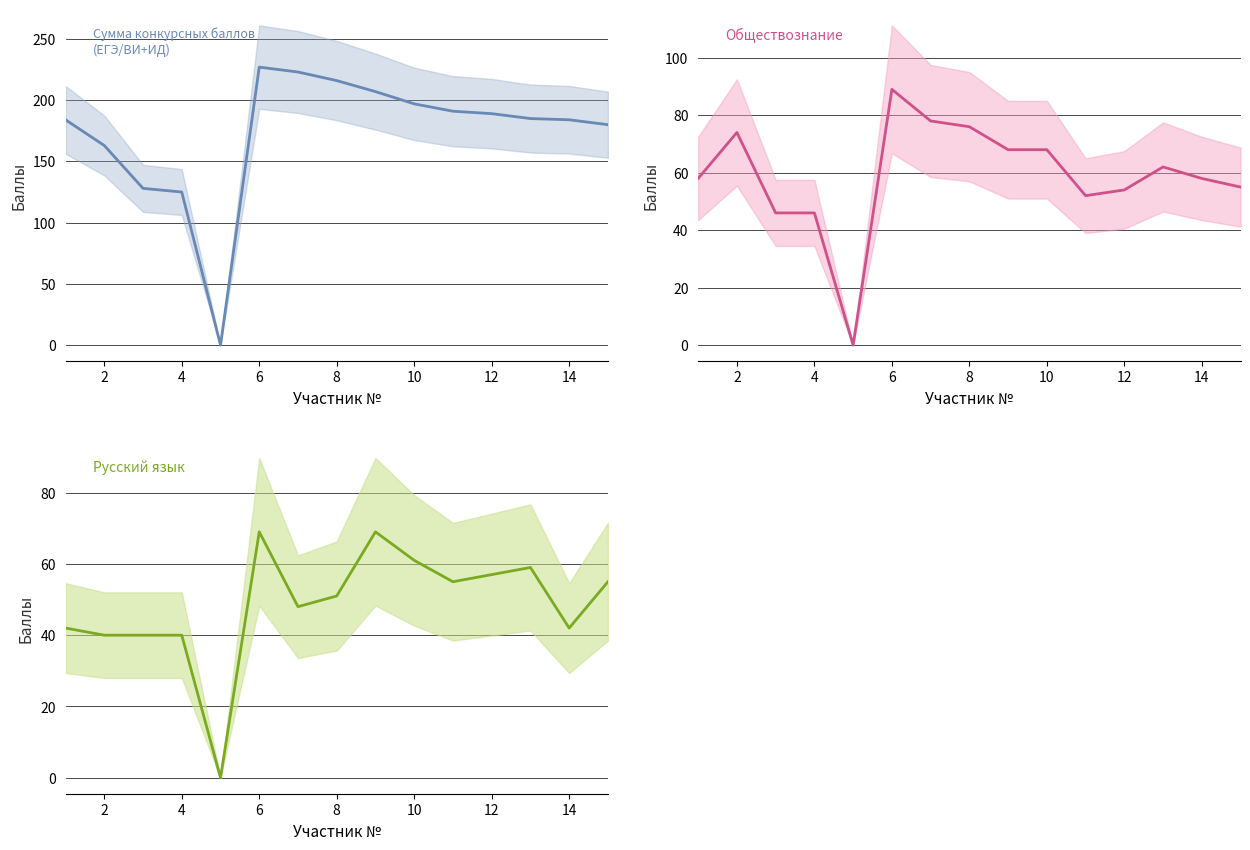

How many data points does each series have?

15